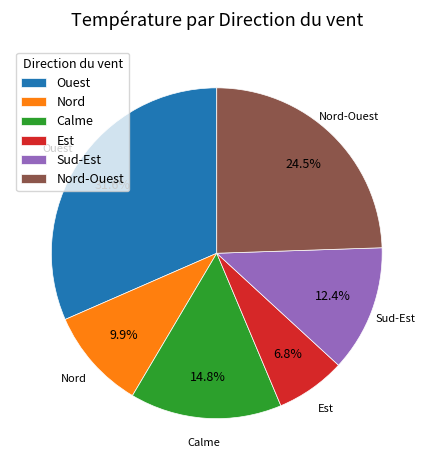

Is Sud-Est the majority of the pie?

No